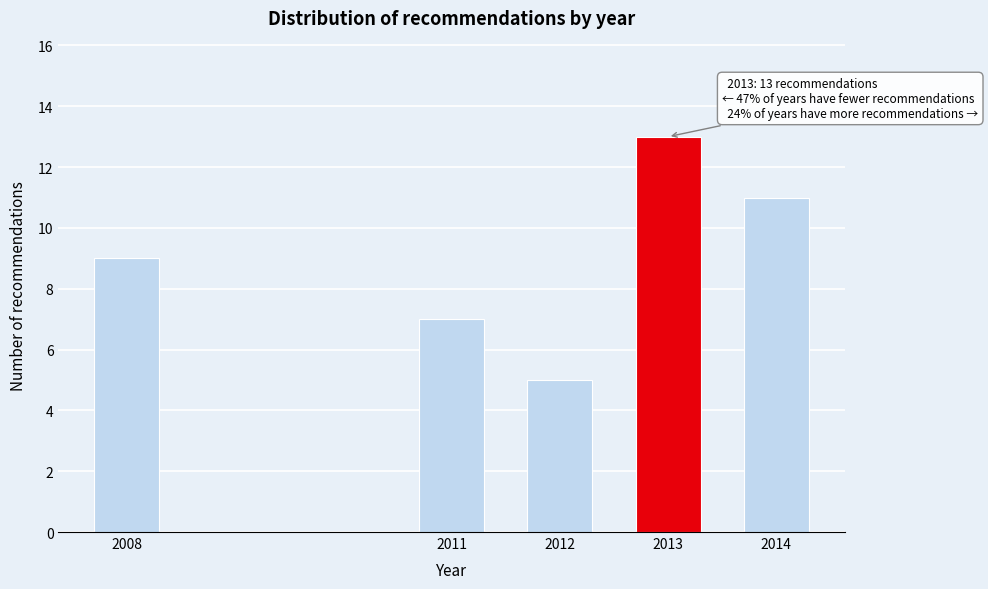

Reading left to right, transcribe all the data shown in this chart.

2008=9	2011=7	2012=5	2013=13	2014=11